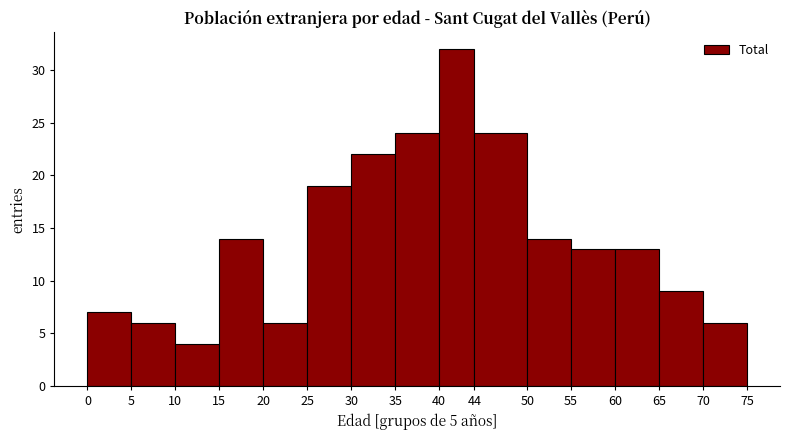

Over which range of the x-axis is the bar tallest?

40 to 44